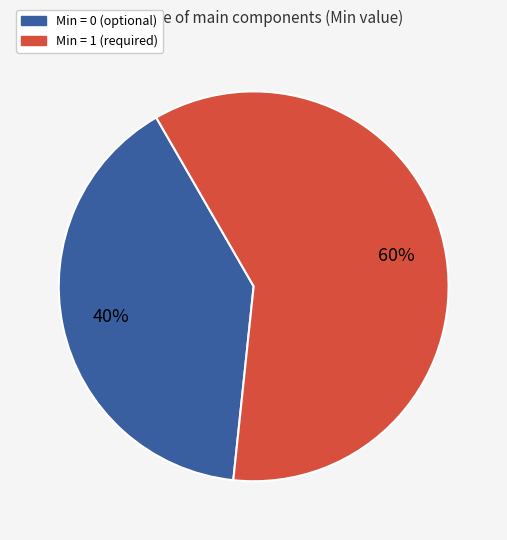

Rank the categories by value from highest to lowest.

Min = 1 (required), Min = 0 (optional)